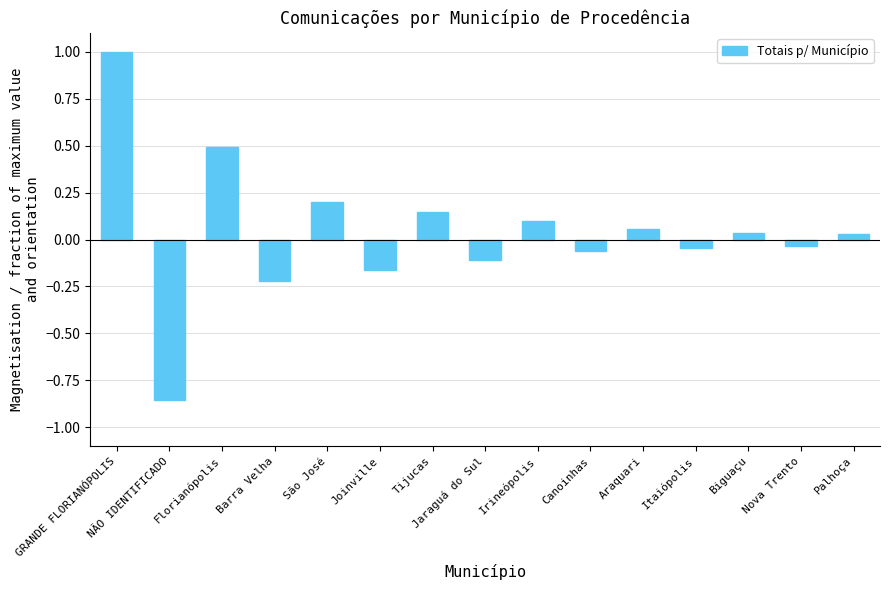

Which label corresponds to the smallest value in the chart?

NÃO IDENTIFICADO